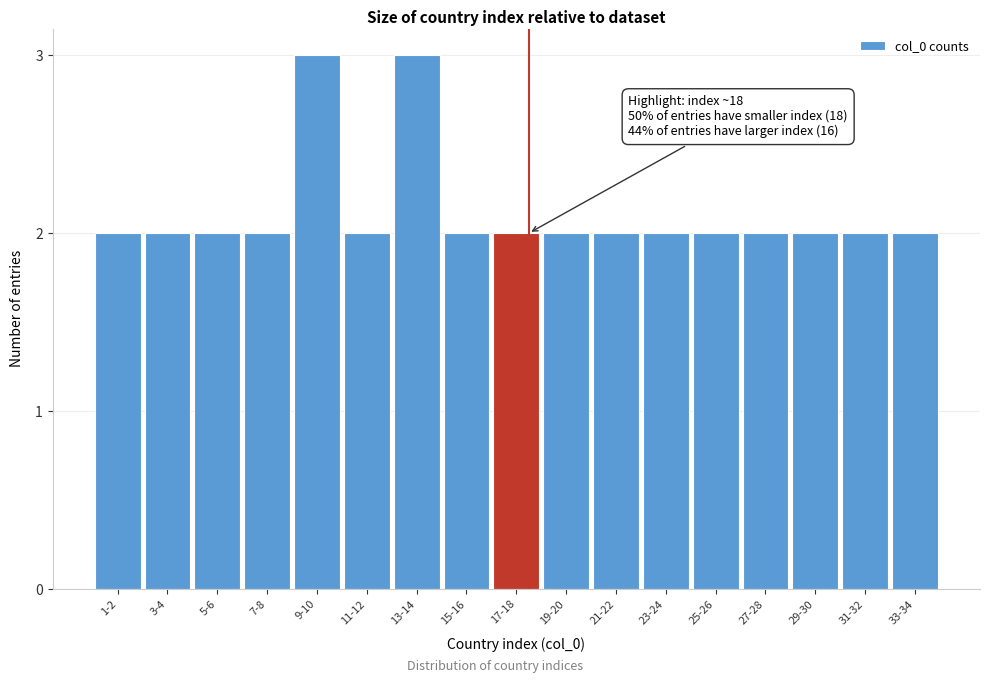

Reading left to right, transcribe all the data shown in this chart.

1-2=2	3-4=2	5-6=2	7-8=2	9-10=3	11-12=2	13-14=3	15-16=2	17-18=2	19-20=2	21-22=2	23-24=2	25-26=2	27-28=2	29-30=2	31-32=2	33-34=2